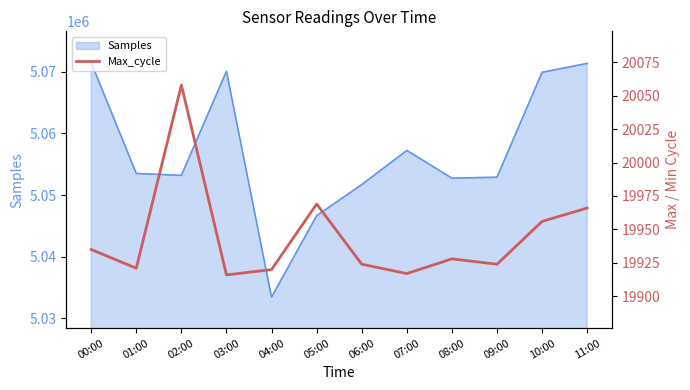

The value of Samples at 03:00 is 5070064. True or false?

True